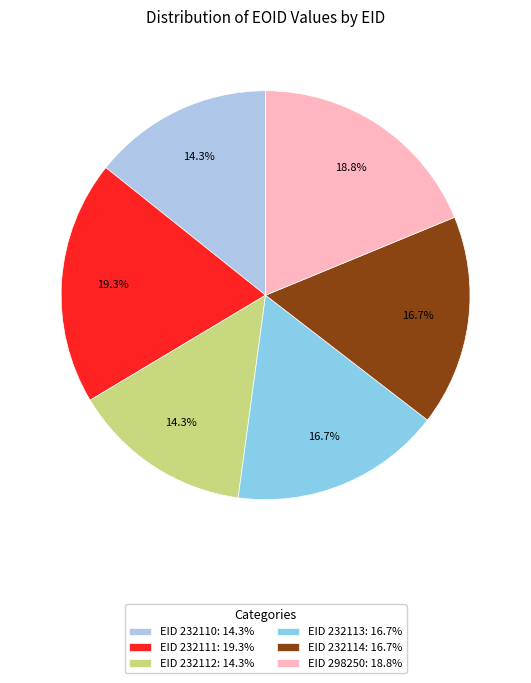

Which category has the biggest portion of the pie?

EID 232111: 19.3%